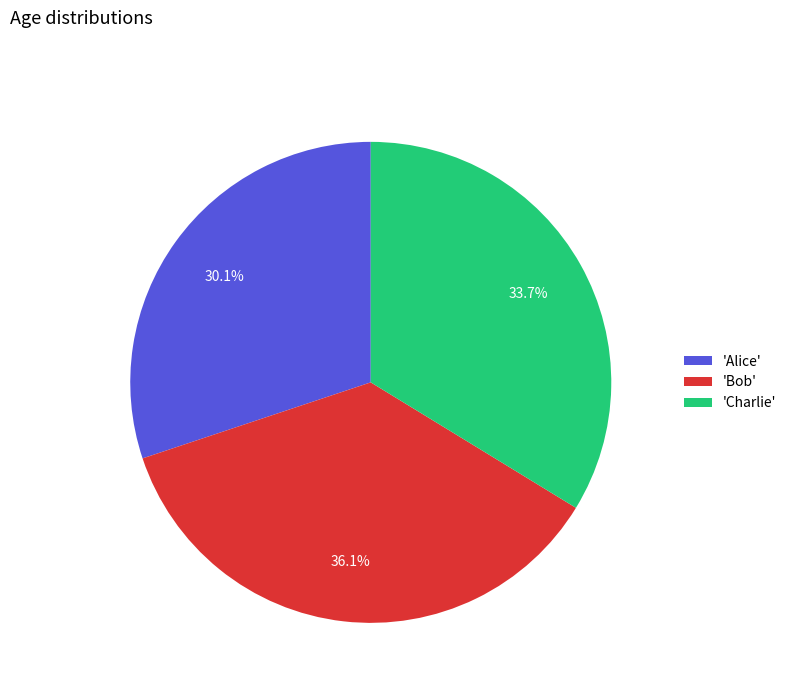

Is 'Bob' the majority of the pie?

No